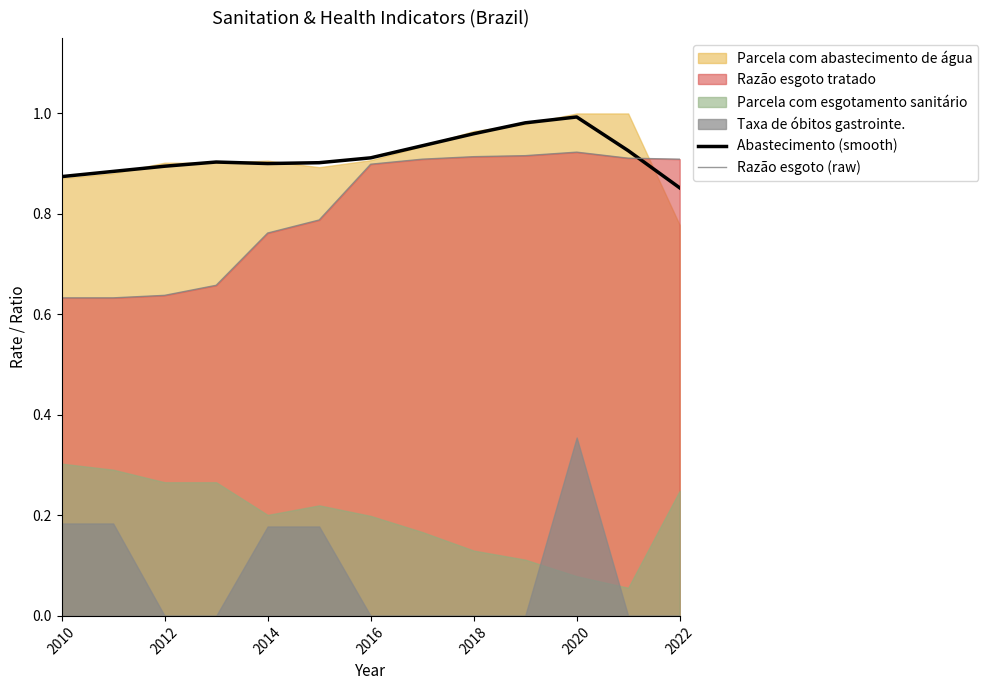

Which series ends up on top after the final intersection of Razão esgoto (raw) and Abastecimento (smooth)?

Razão esgoto (raw)